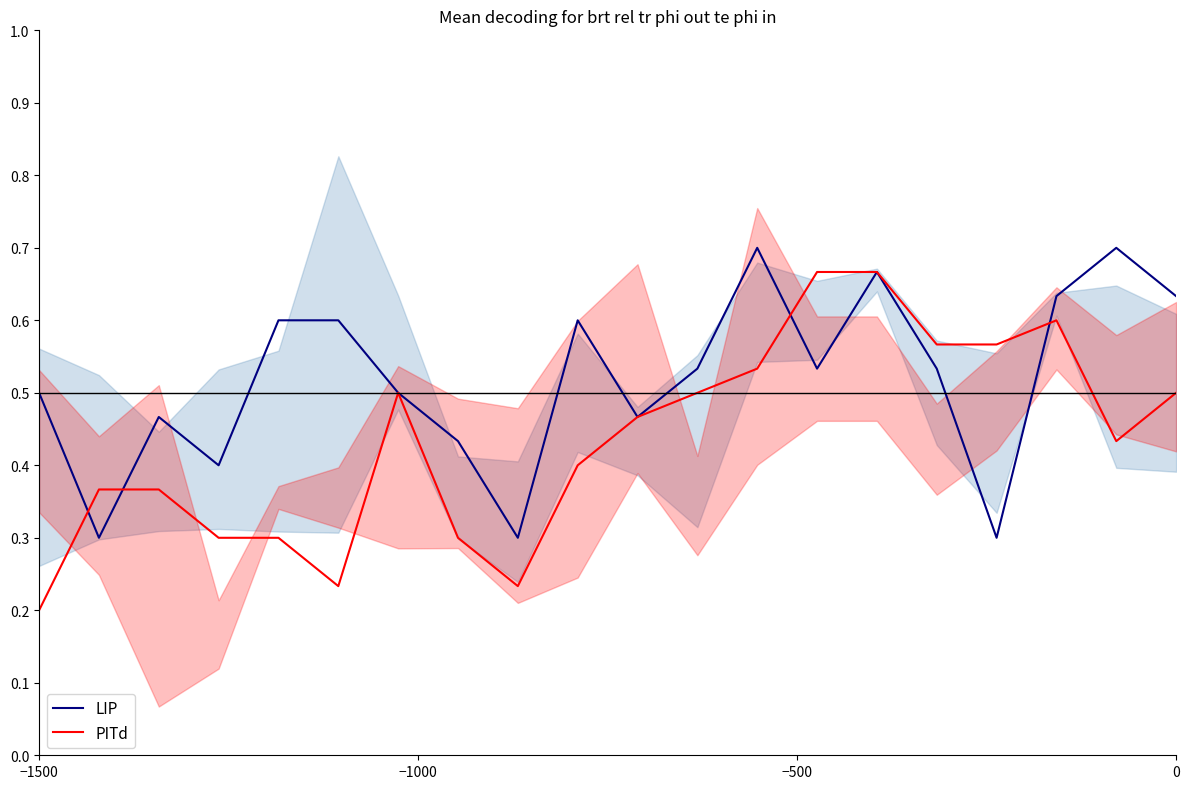

How many interior local peaks does the LIP series have?

5